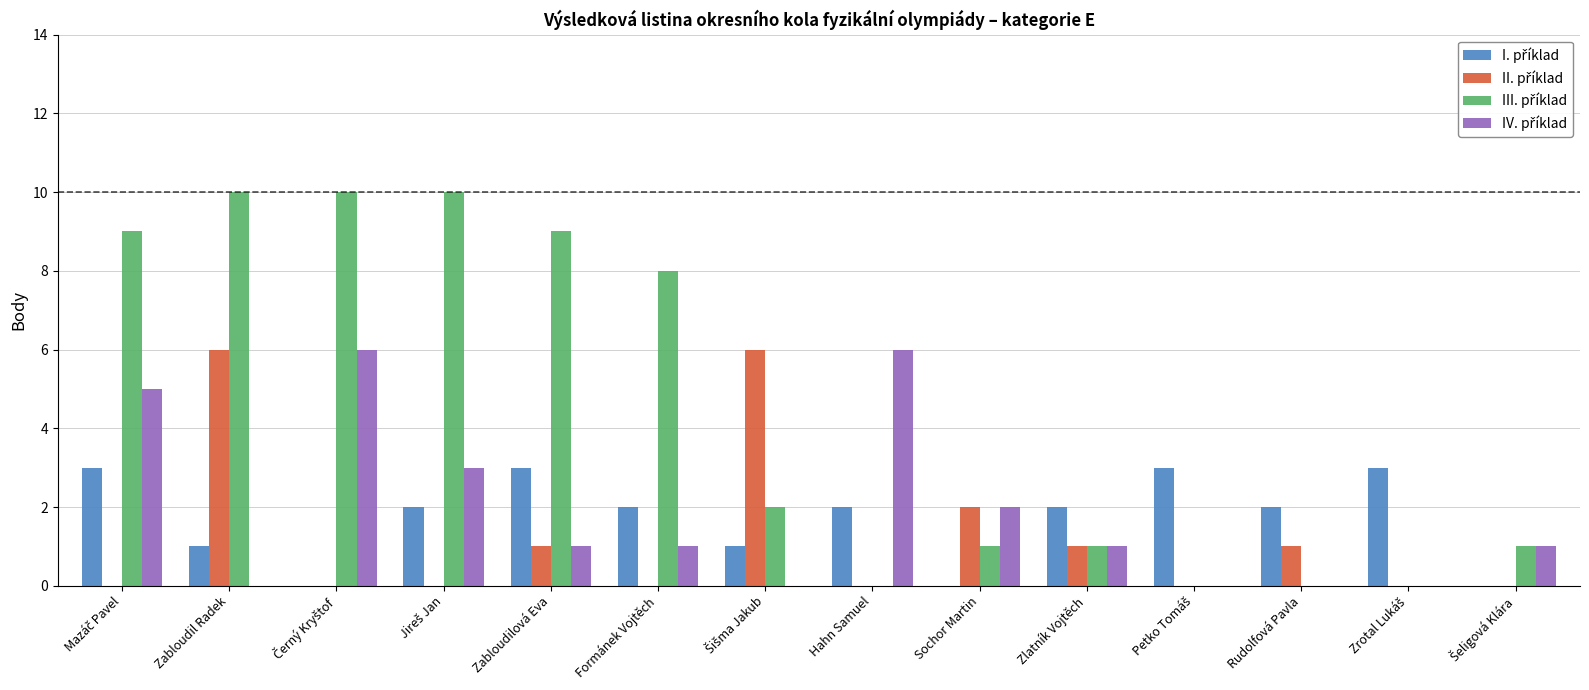

What is the maximum value shown in the chart?

10